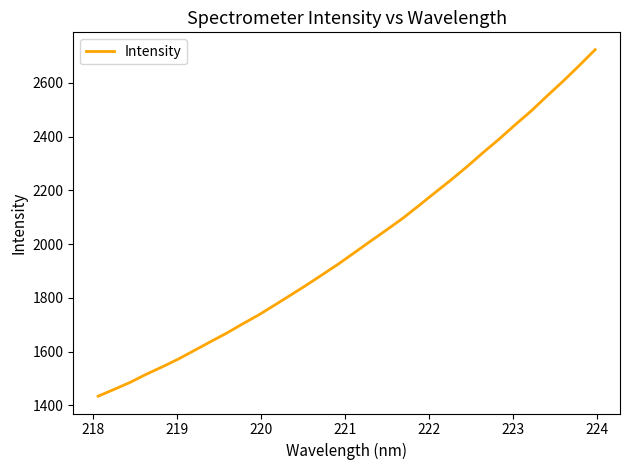

What is the maximum value shown in the chart?

2724.0